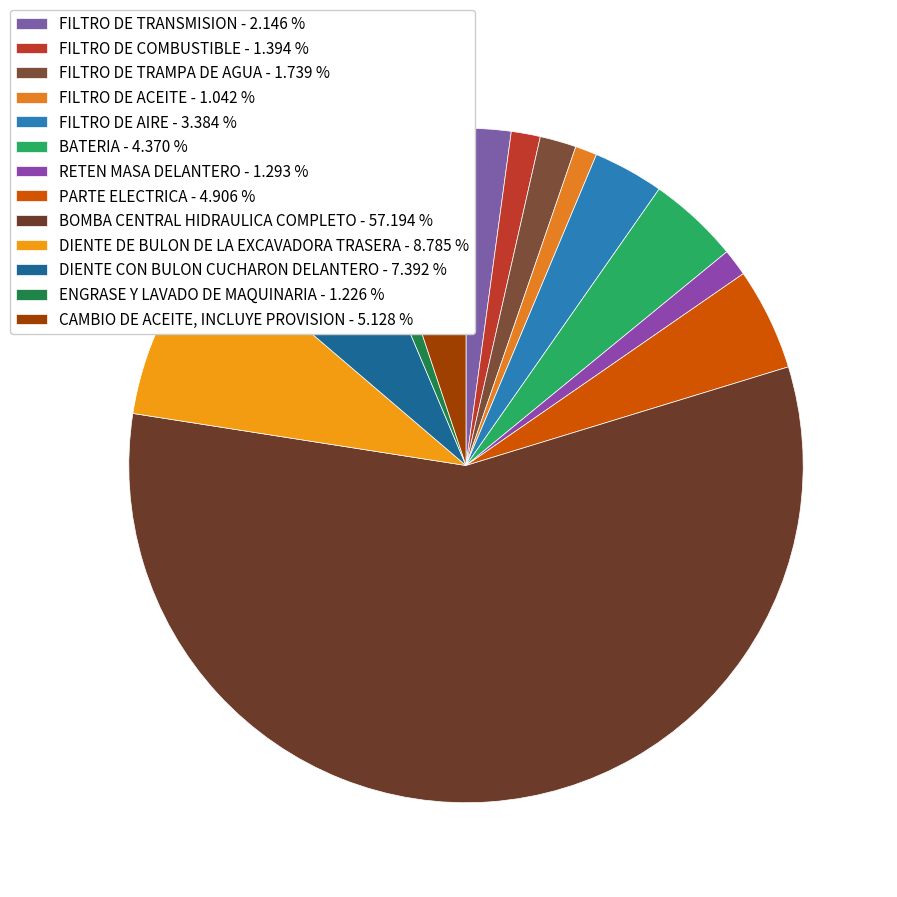

Count the number of slices in the pie.

13